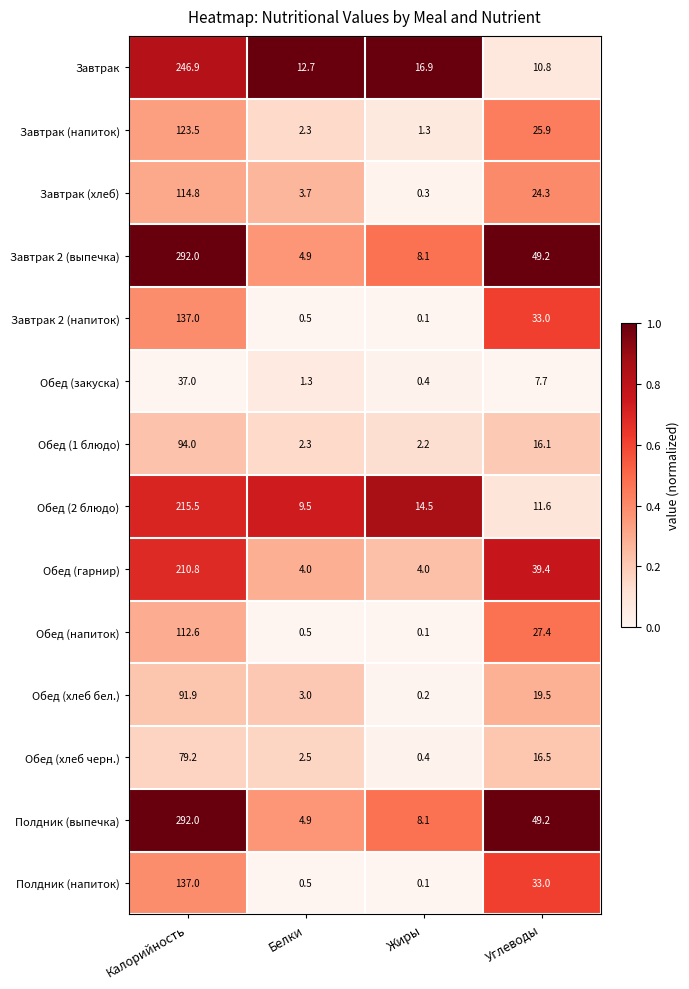

Which label corresponds to the largest value in the chart?

Калорийность